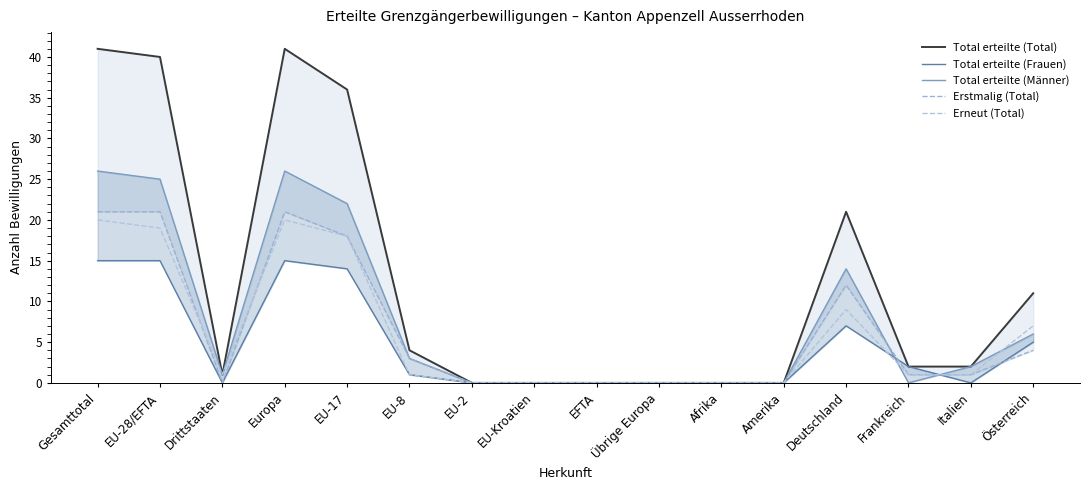

Is it true that Erstmalig (Total) equals 0 at EFTA?

True